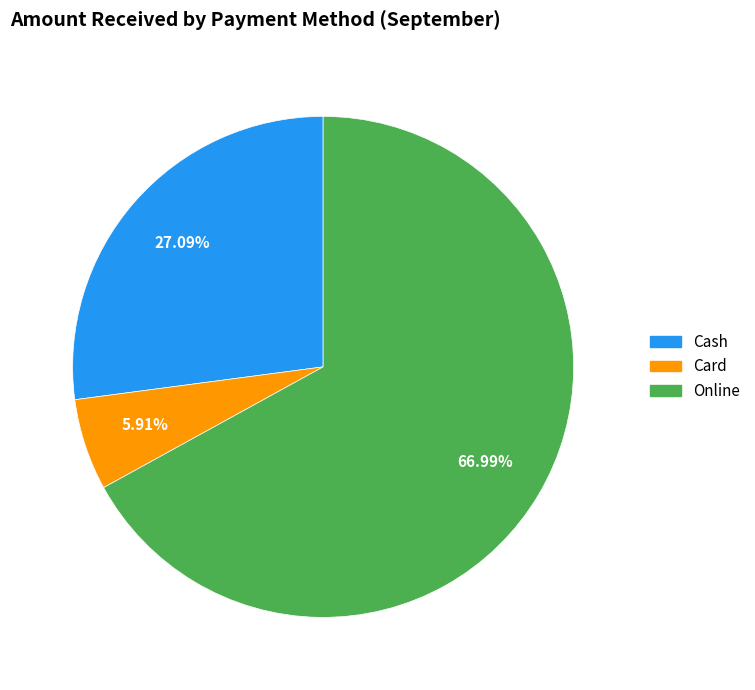

Does any single category account for the majority?

Yes